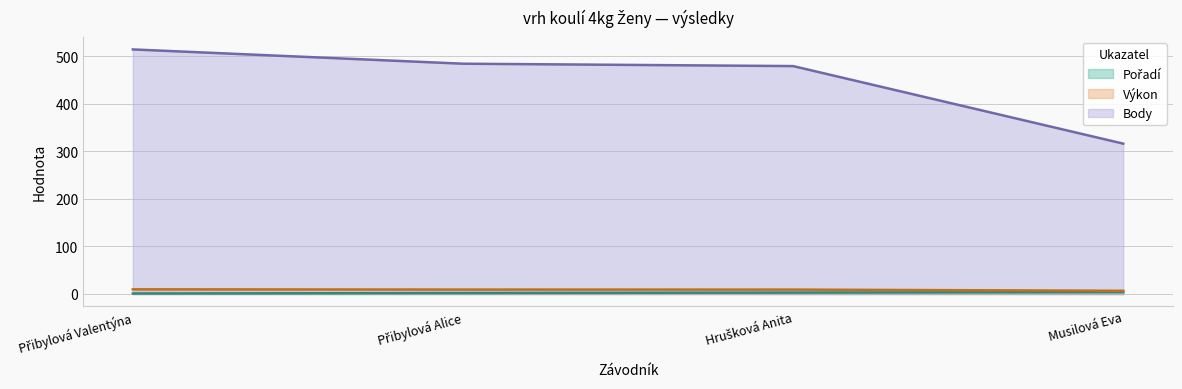

What is the sum of the Výkon values at Přibylová Alice and Hrušková Anita?

18.5